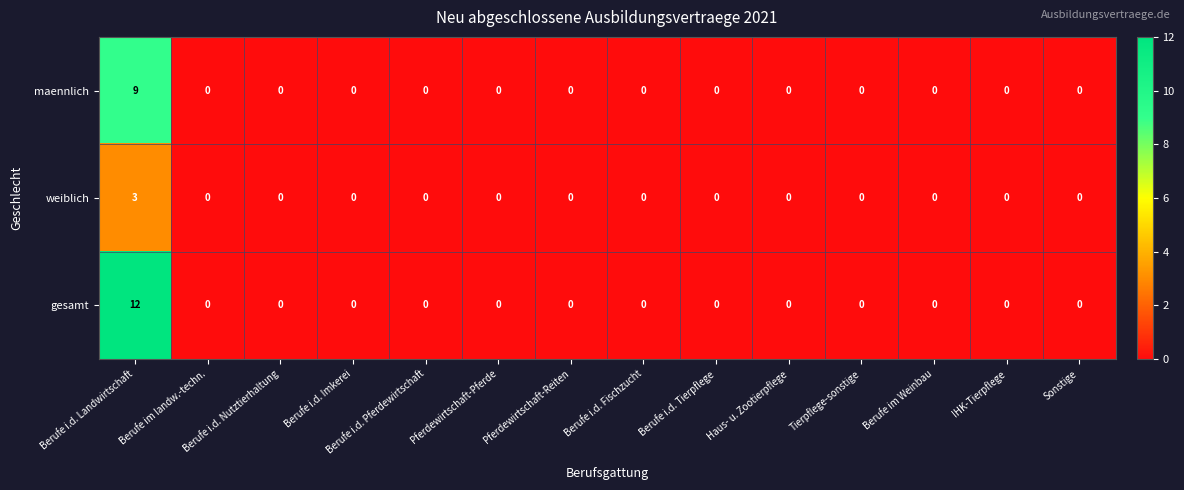

Which series has the largest total across all categories?

gesamt